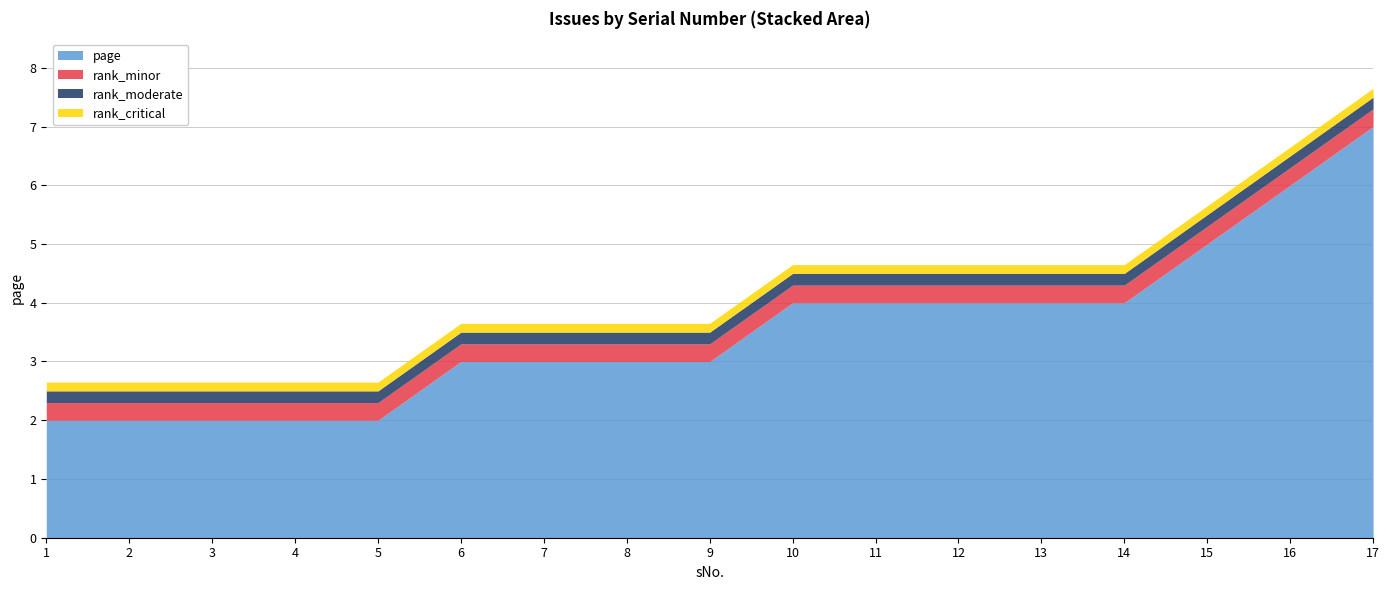

True or false: page has a value of 3.0 at 9.

True